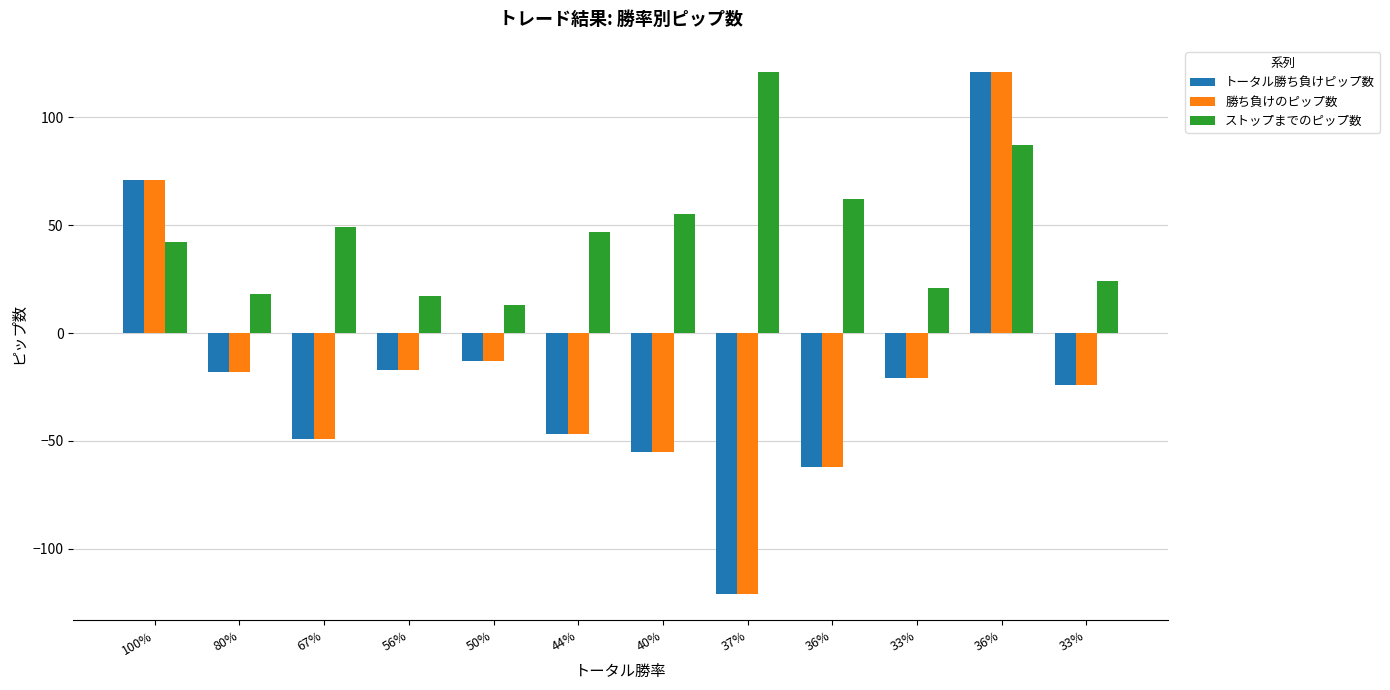

Does the chart contain any negative values?

Yes